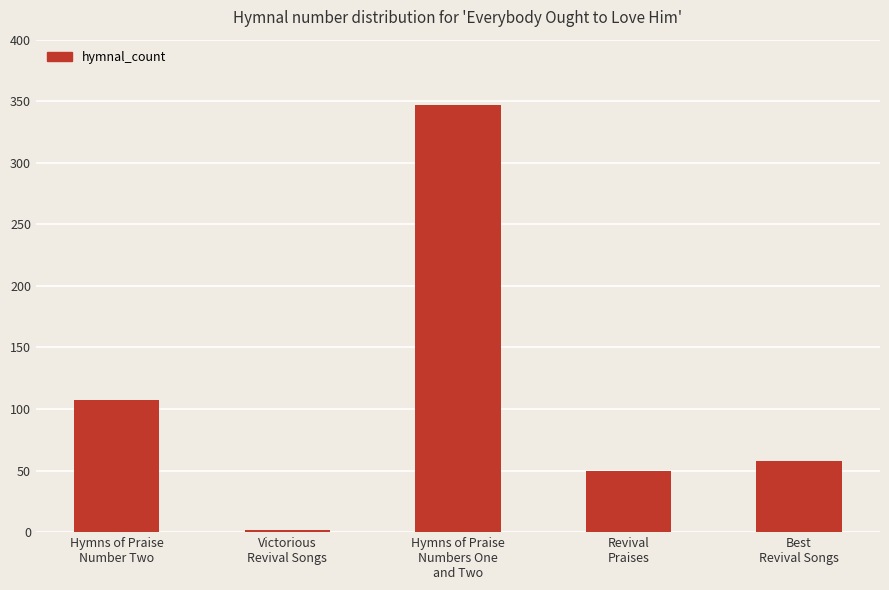

Which label corresponds to the smallest value in the chart?

Victorious
Revival Songs